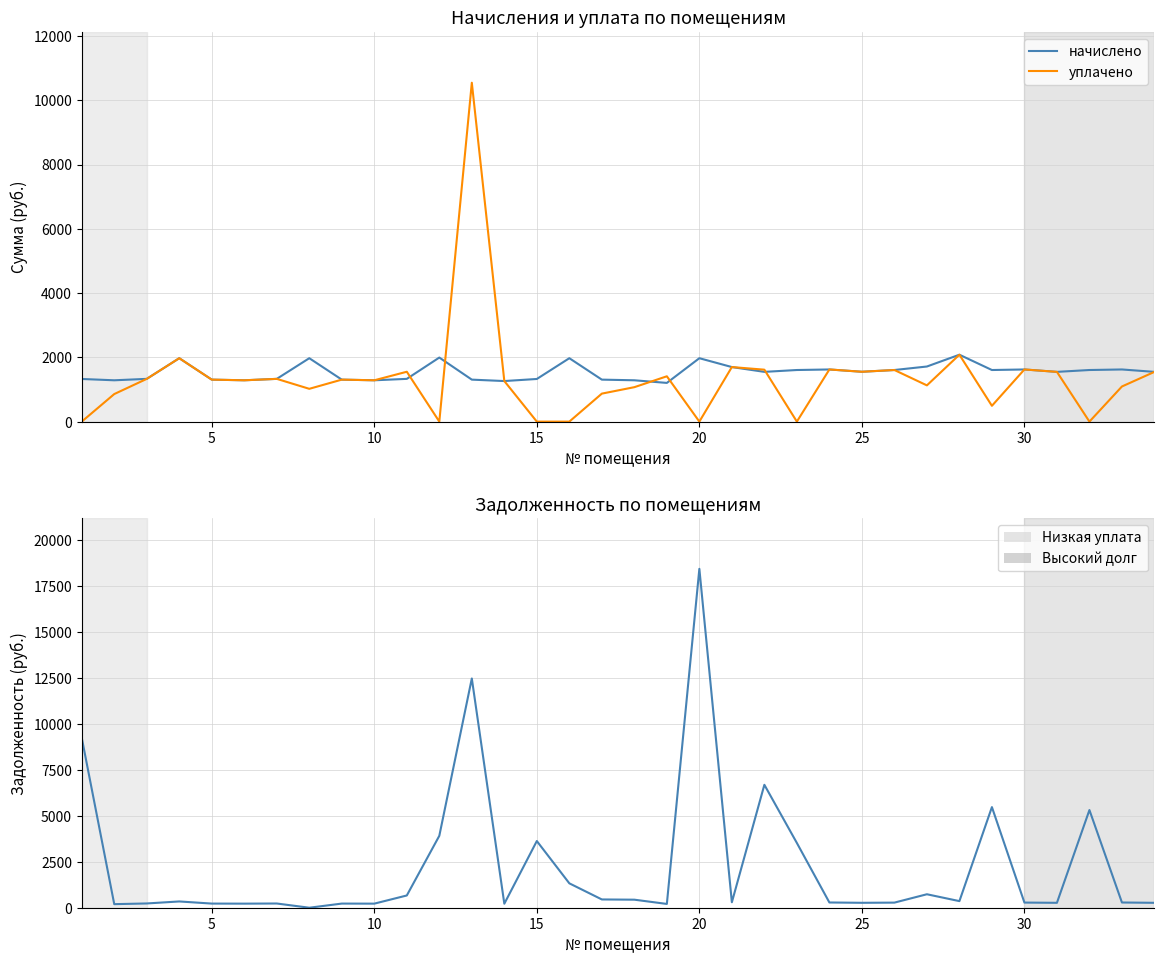

Rank the series by their average value, from lowest to highest.

уплачено, начислено, задолженность